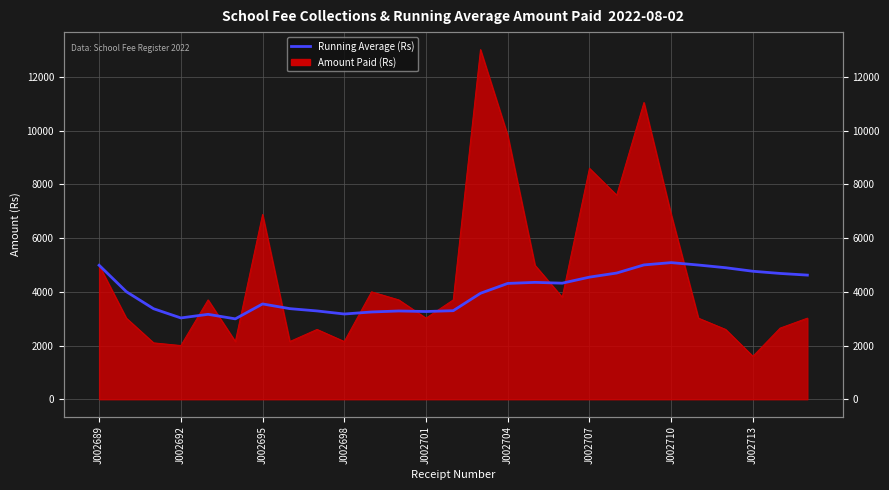

What is the change in value from 11 to 26?

+1335.9